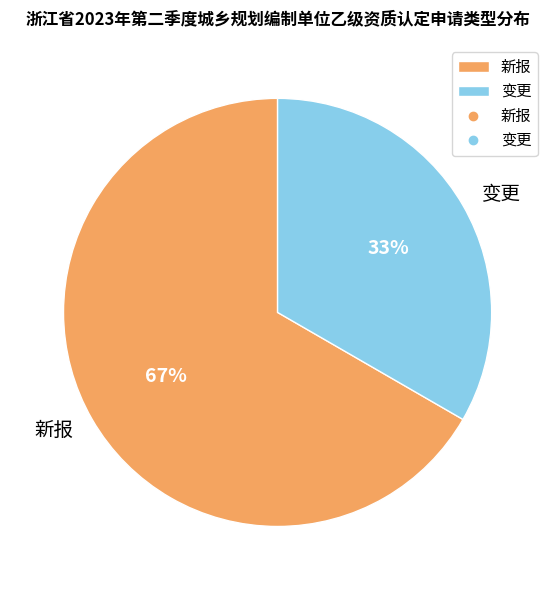

True or false: 新报 accounts for 67% of the total.

True